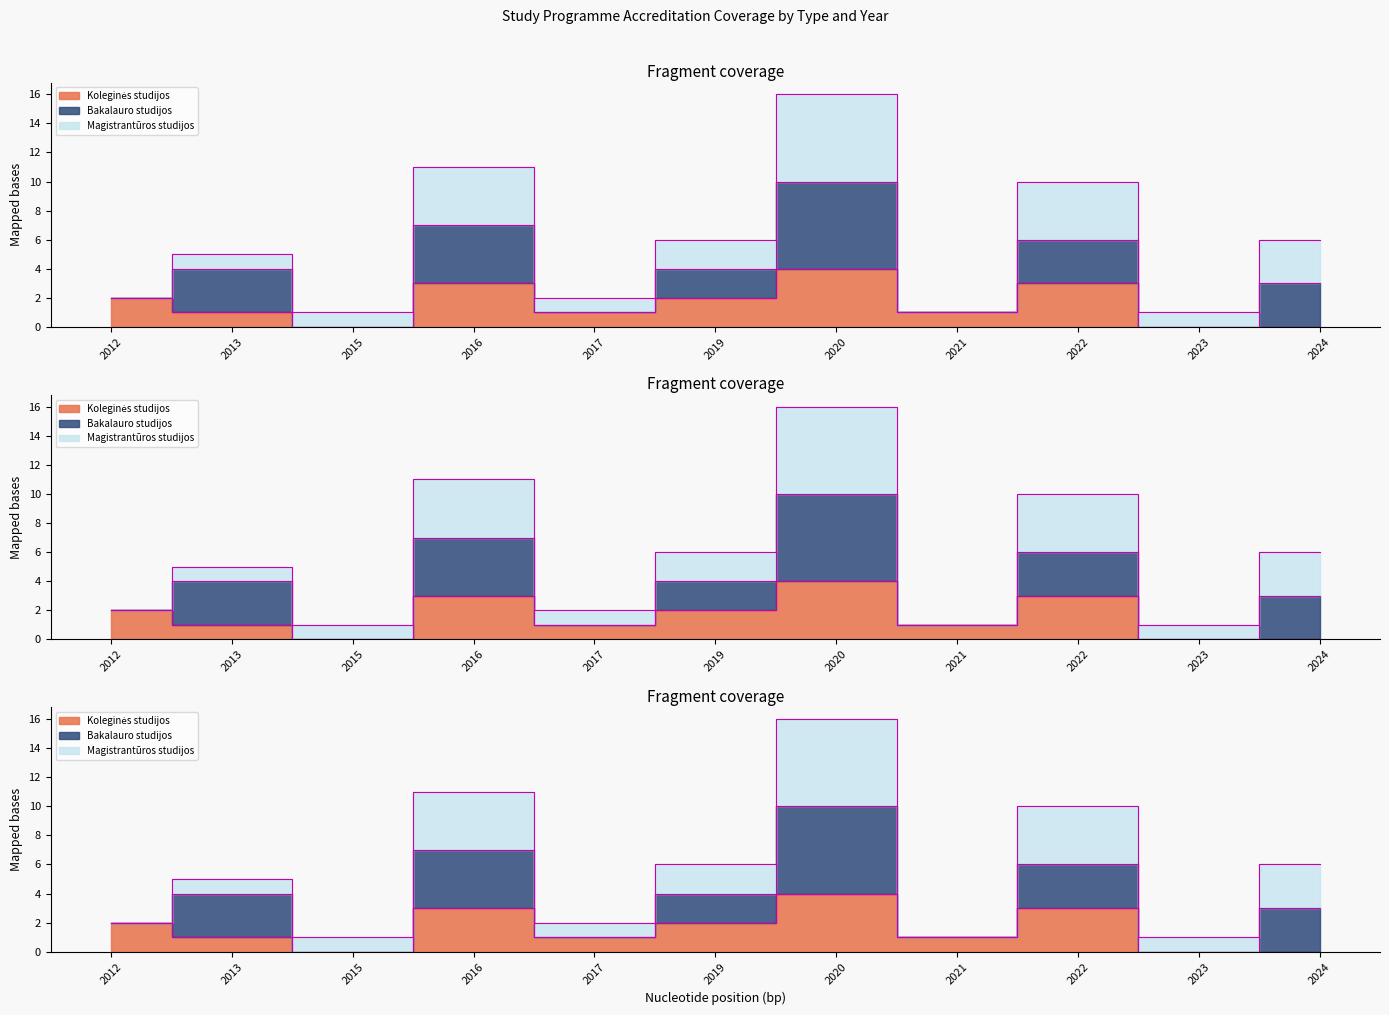

Where is the first local maximum for Termini (Magistrantūros studijos)?

2013